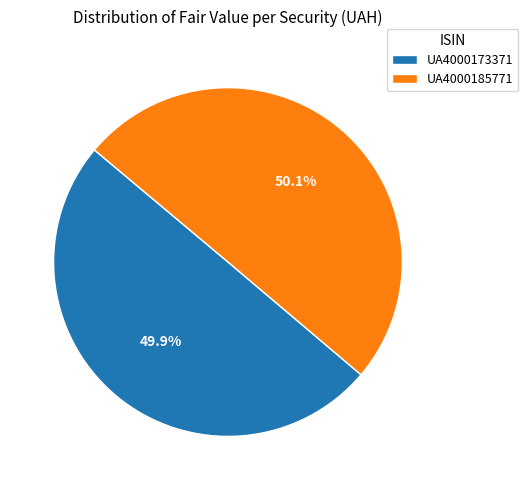

Approximately how many times larger is the value at UA4000173371 compared to UA4000185771?

1.0